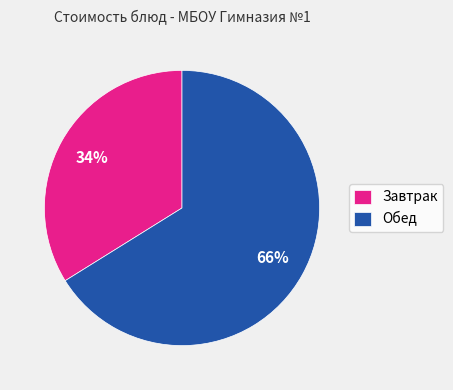

To the nearest percent, what is the difference between the largest and smallest slice percentages?

32%